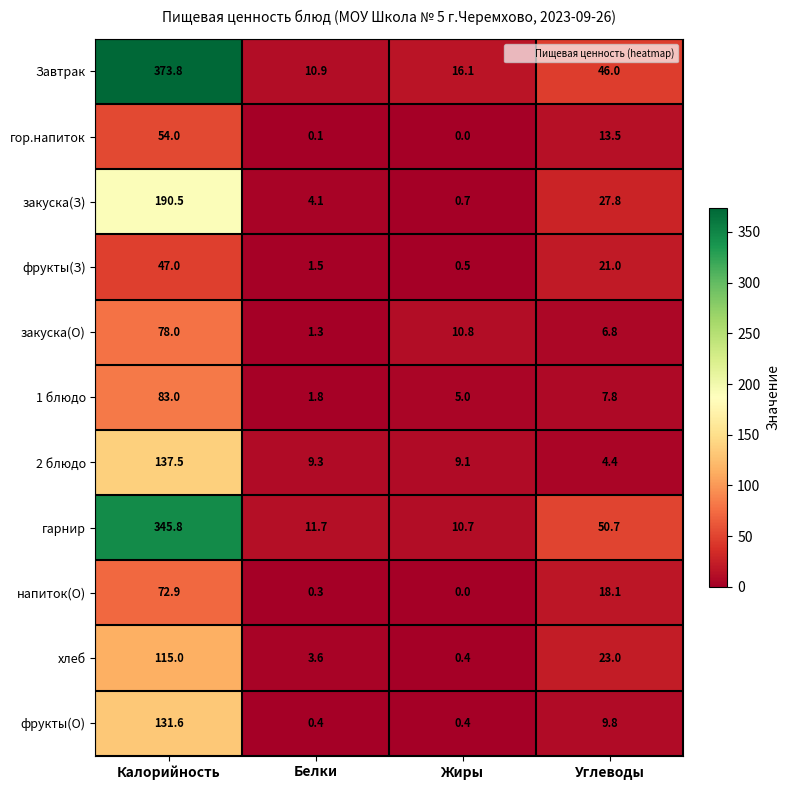

What is the difference between the фрукты(З) values at Углеводы and Белки?

19.5